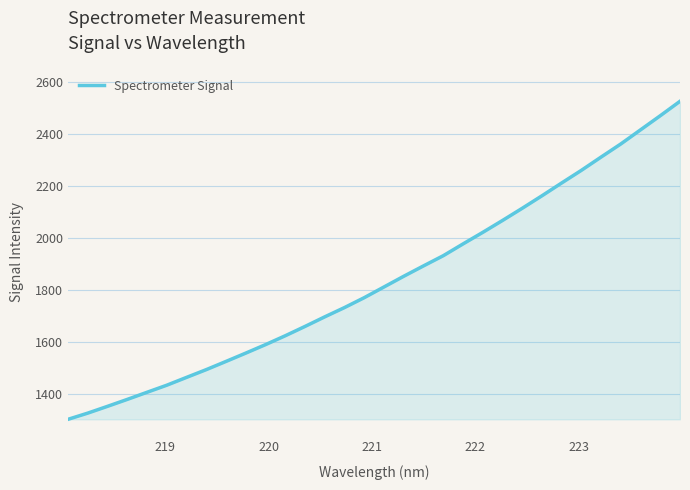

True or false: the data has more than 2 interior local peaks.

False